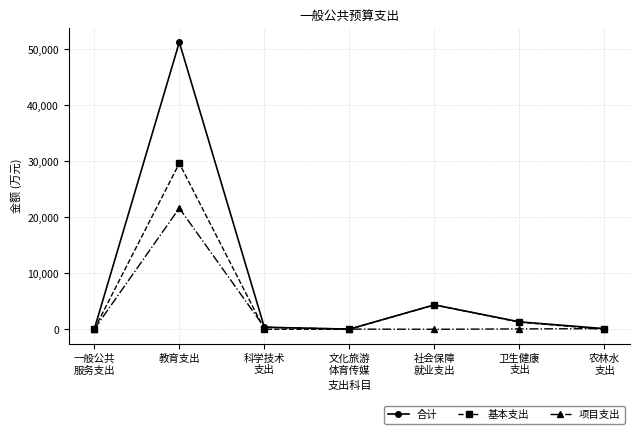

What is the total value across all series at 文化旅游
体育传媒?

57.2